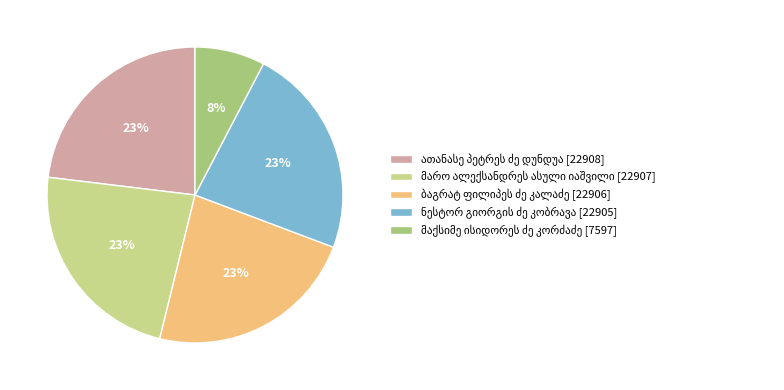

Is there a majority slice in this chart?

No